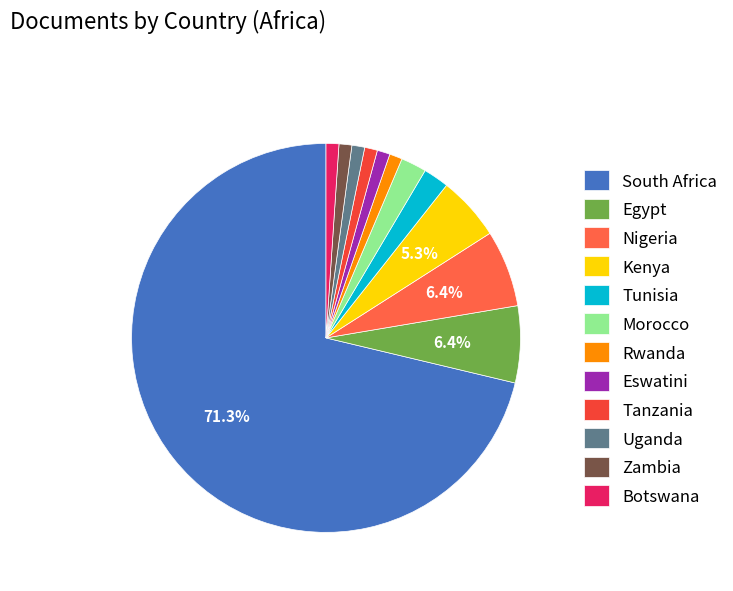

What is the total percentage of Uganda and Tunisia?

3.2%